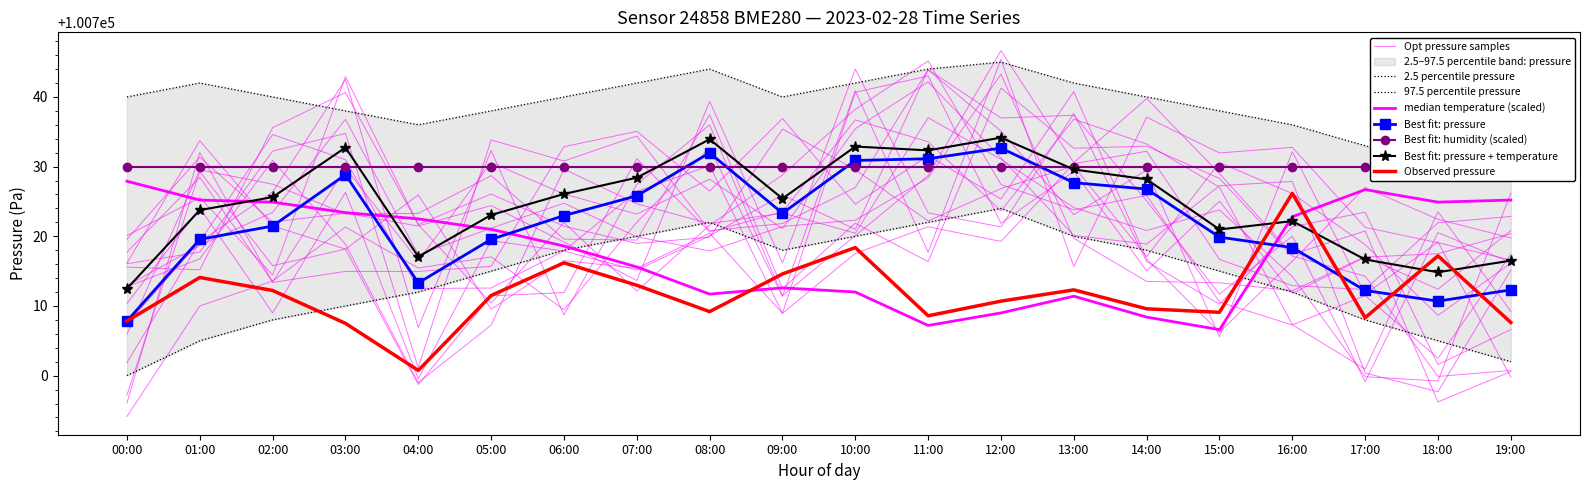

Where do pressure and temperature first cross each other?

02:00 and 03:00